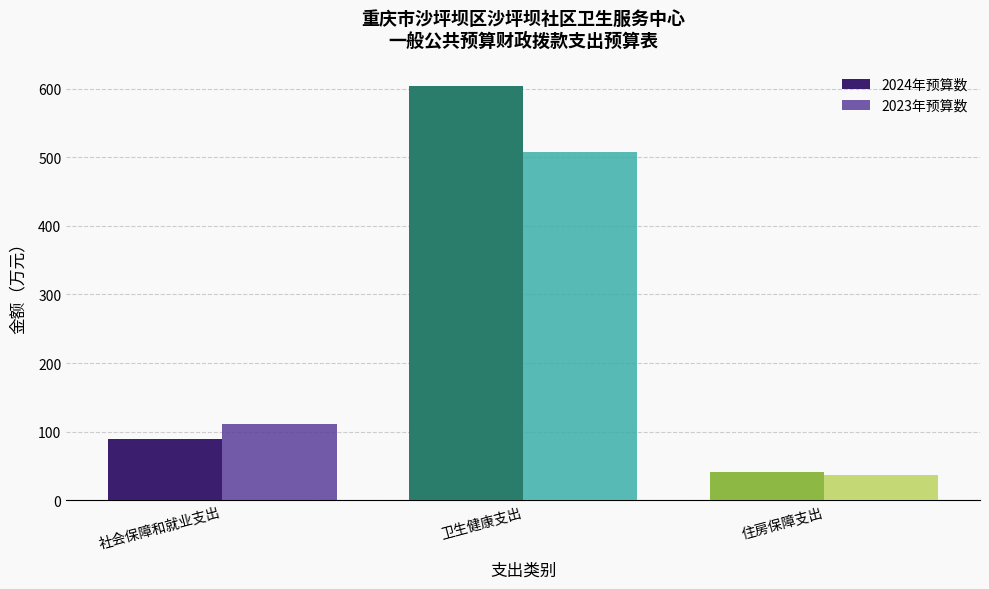

What is the minimum value shown in the chart?

37.0